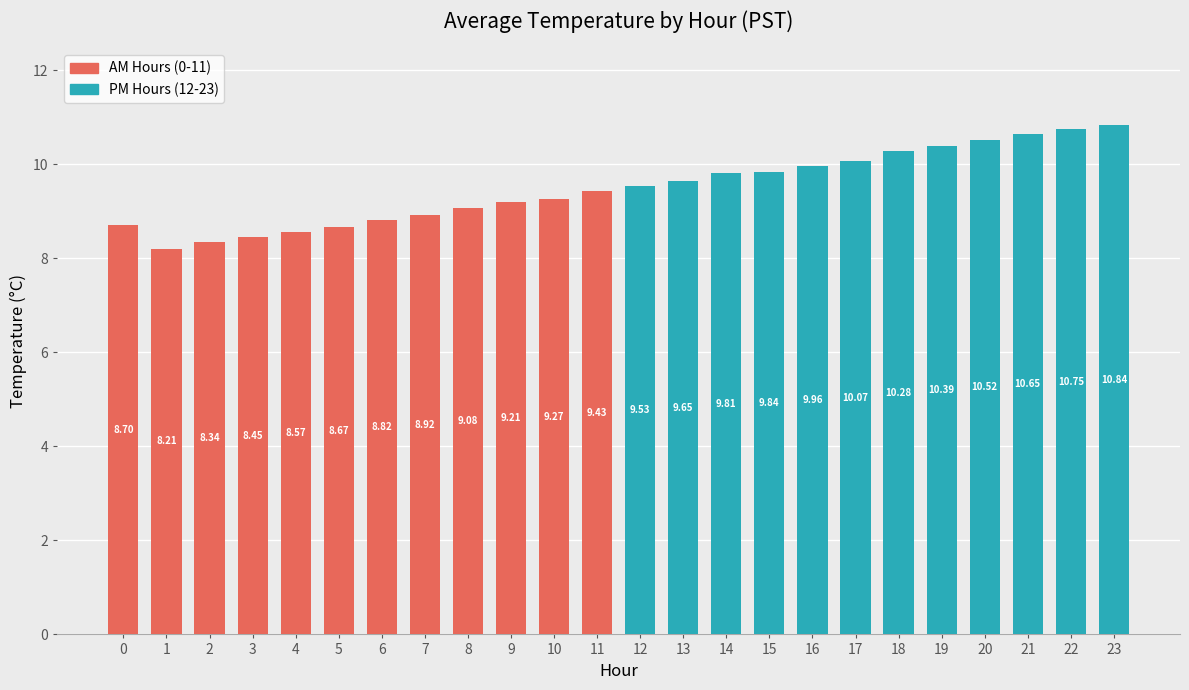

Rank the categories by value from lowest to highest.

1, 2, 3, 4, 5, 0, 6, 7, 8, 9, 10, 11, 12, 13, 14, 15, 16, 17, 18, 19, 20, 21, 22, 23